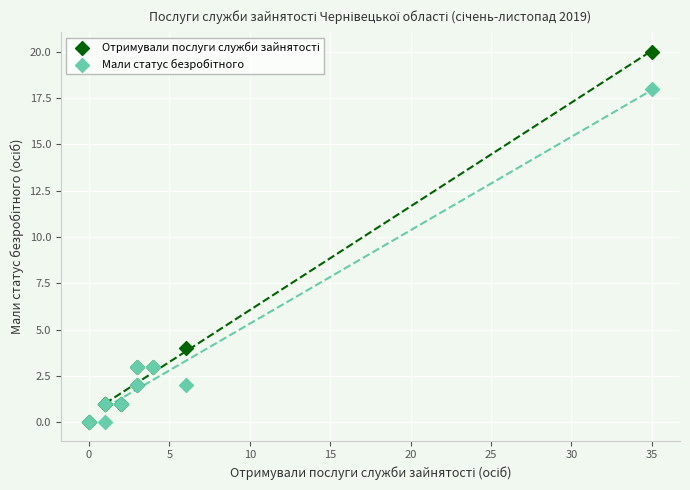

Across all series, what Y value is closest to 10?

4